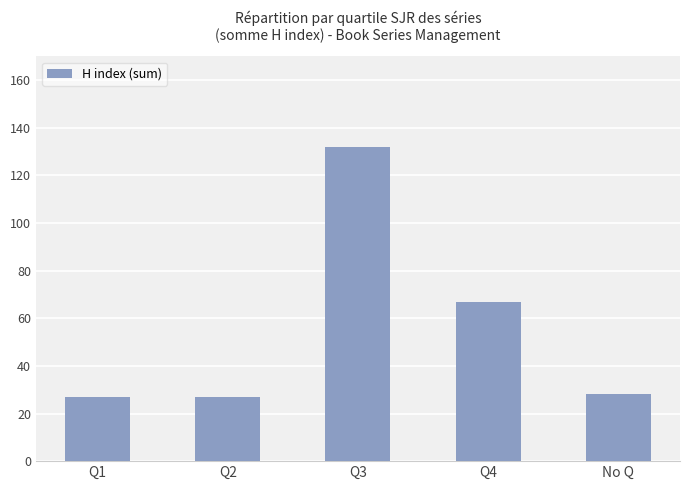

What is the minimum value shown in the chart?

27